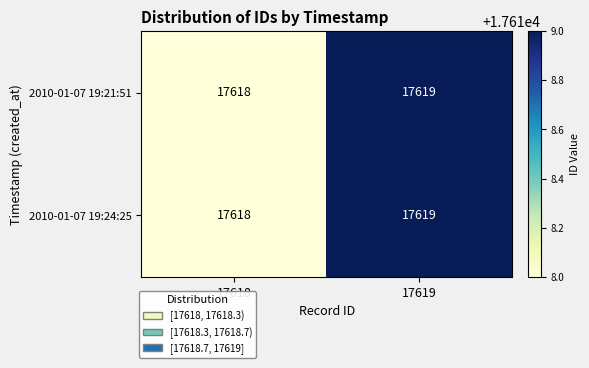

What is the sum of the 2010-01-07 19:24:25 values at 17618 and 17619?

35237